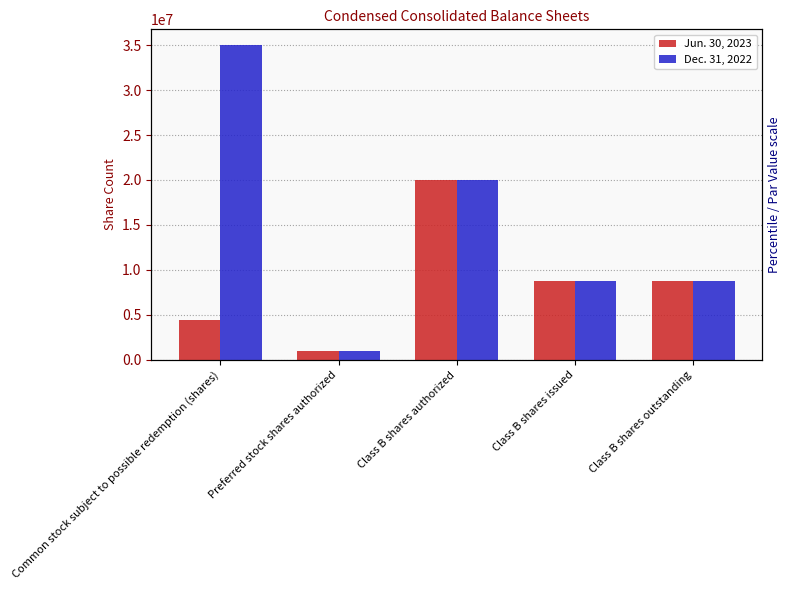

Are the bars grouped side by side (vs. stacked)?

Yes